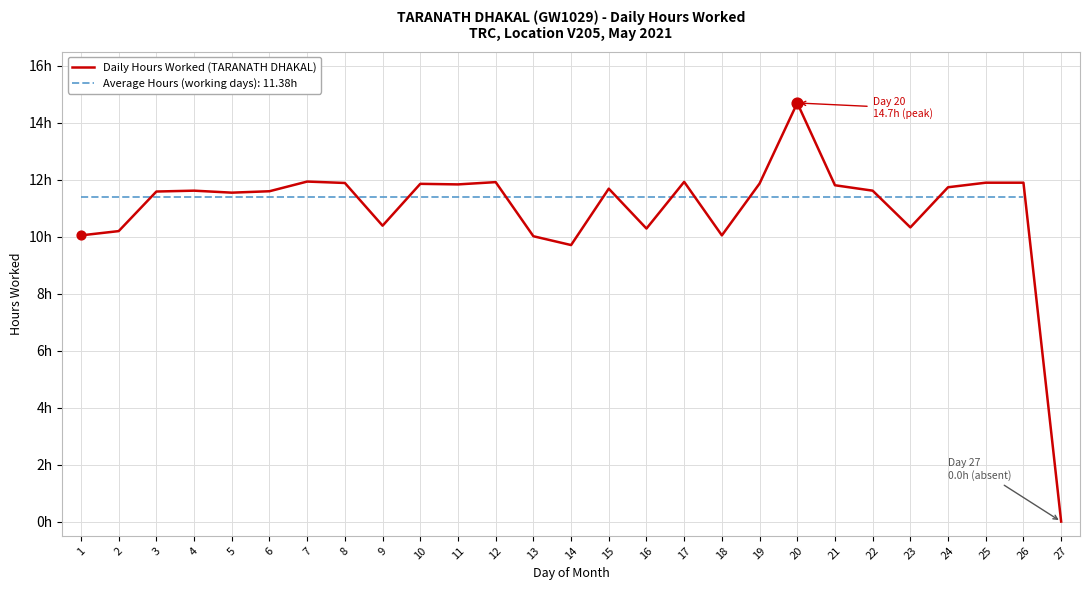

Which has a higher value, 18 or 1?

18